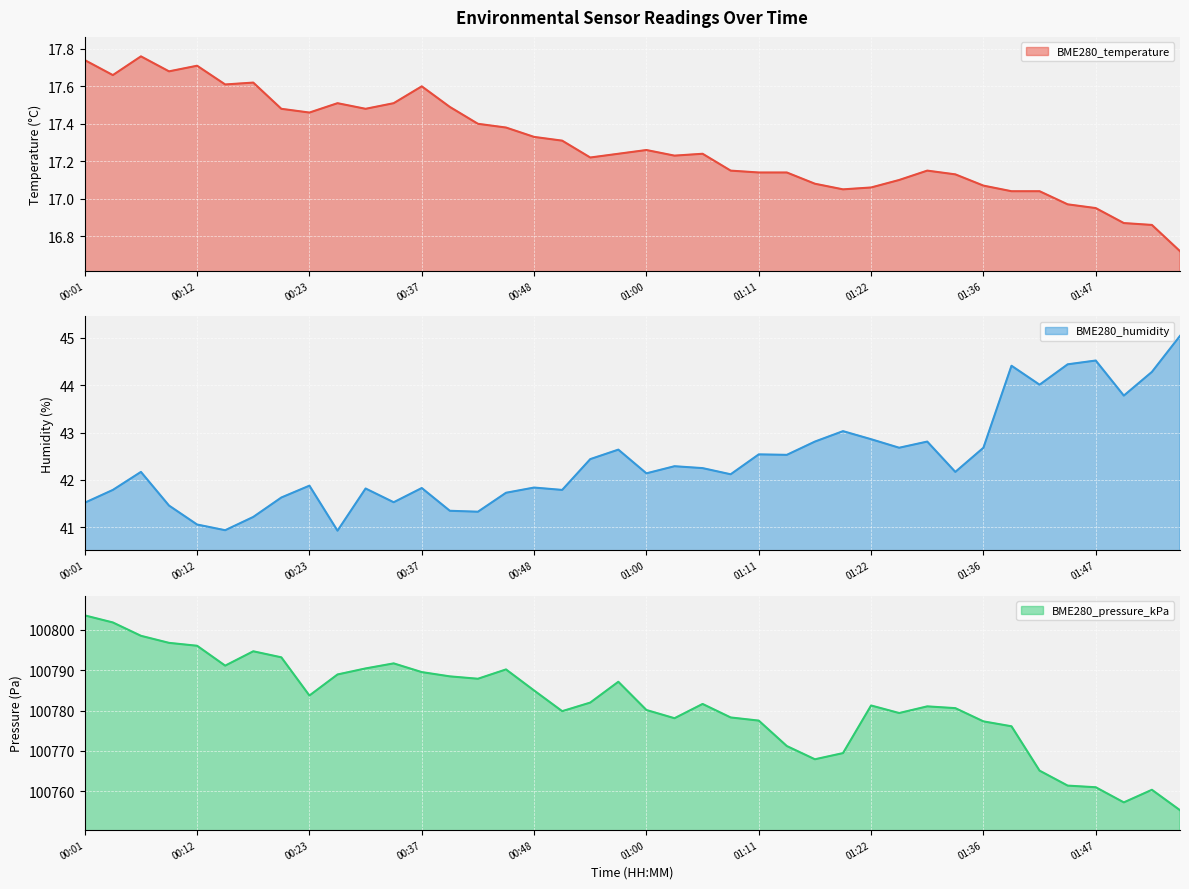

At which category is the sum across all series the highest?

00:01